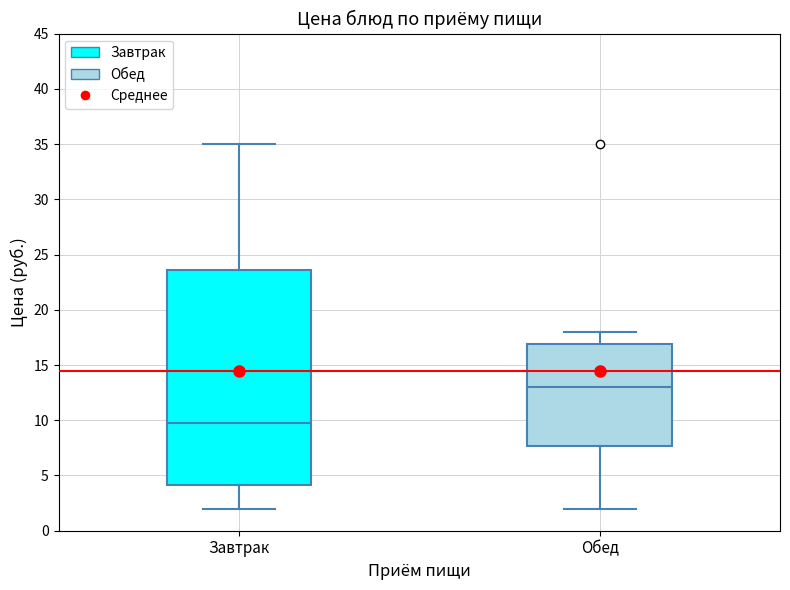

Reading left to right, read every box against the y-axis: the position of its median line, the range the box covers, and the ends of its whiskers. The values are not printed on the chart, so give them approximately, as read against the axis.

Завтрак: median 10.0, box 4.0 to 23.5, whiskers 2.0 to 35.0
Обед: median 13.0, box 7.5 to 17.0, whiskers 2.0 to 18.0